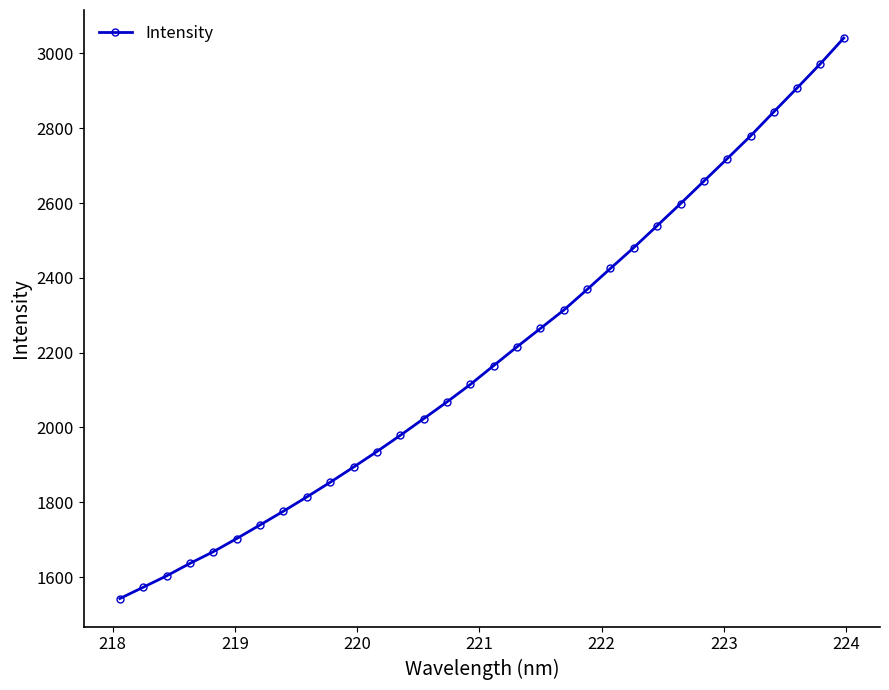

Reading right to left, list all the values displayed in this chart.

3041.3	2972.8	2907.9	2843.9	2779.3	2718.6	2658.4	2598.3	2539.5	2481.0	2425.3	2369.0	2313.8	2264.8	2215.8	2165.6	2115.1	2068.5	2023.5	1979.0	1935.7	1894.2	1853.5	1814.3	1776.2	1739.5	1703.1	1667.9	1636.7	1603.3	1572.8	1542.6